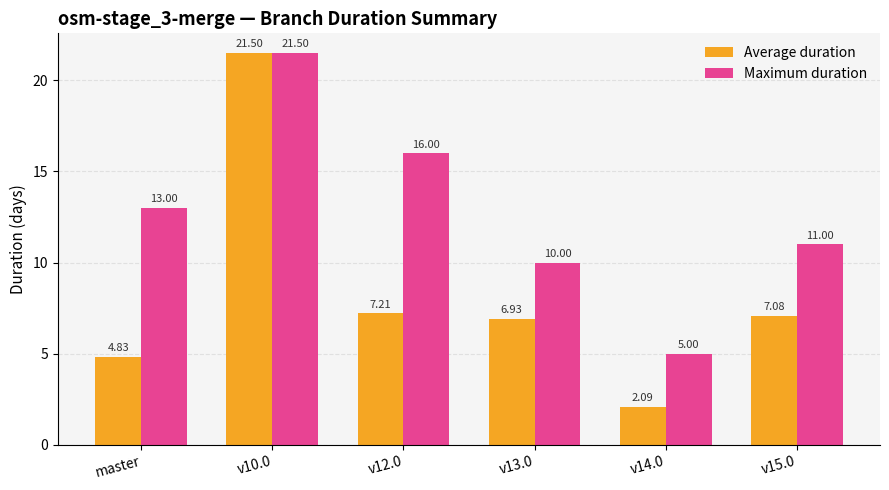

What is the difference between the Maximum duration values at v14.0 and v13.0?

5.0